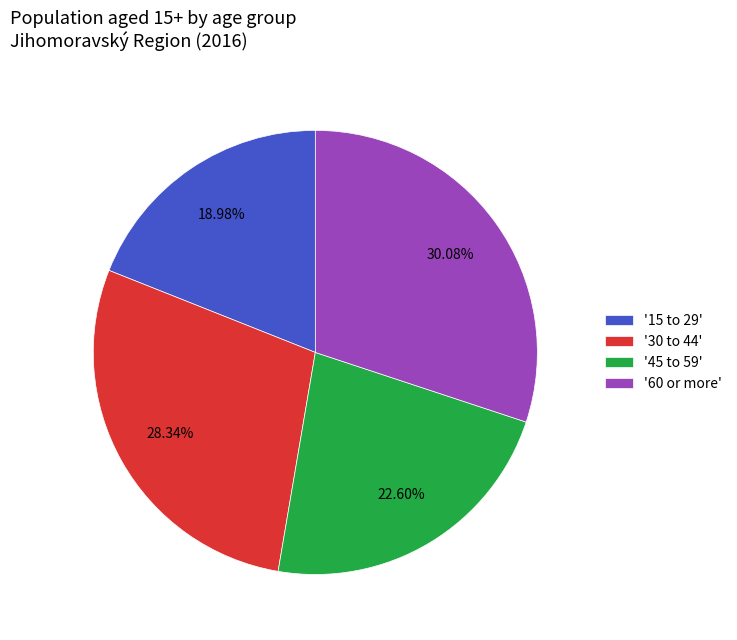

Between '30 to 44' and '60 or more', which is larger?

'60 or more'